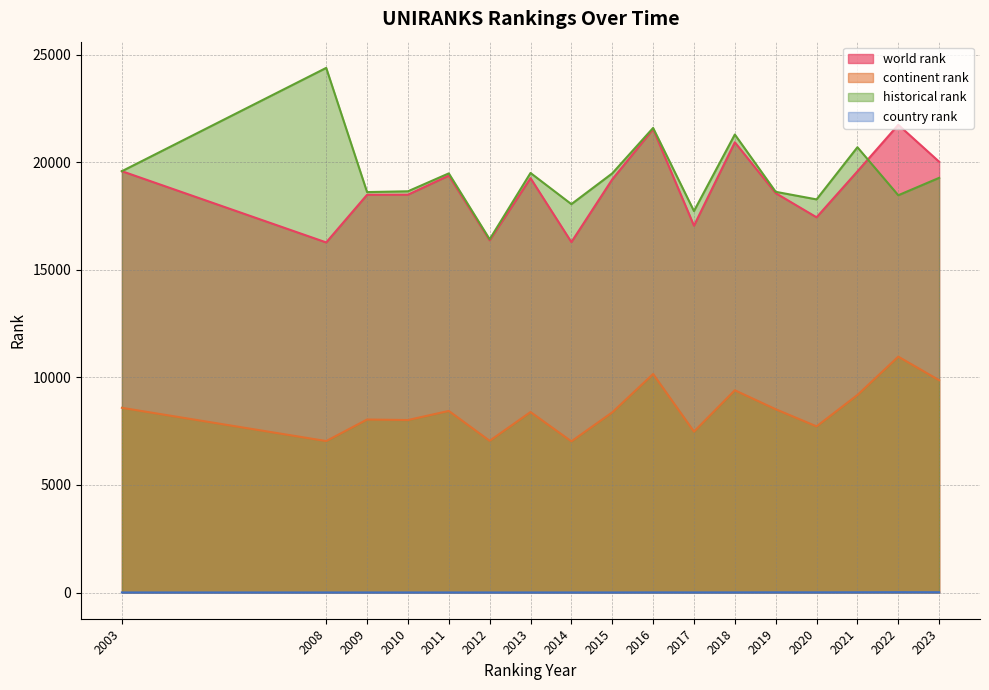

What are all the series names shown in the legend?

world rank, continent rank, historical rank, country rank